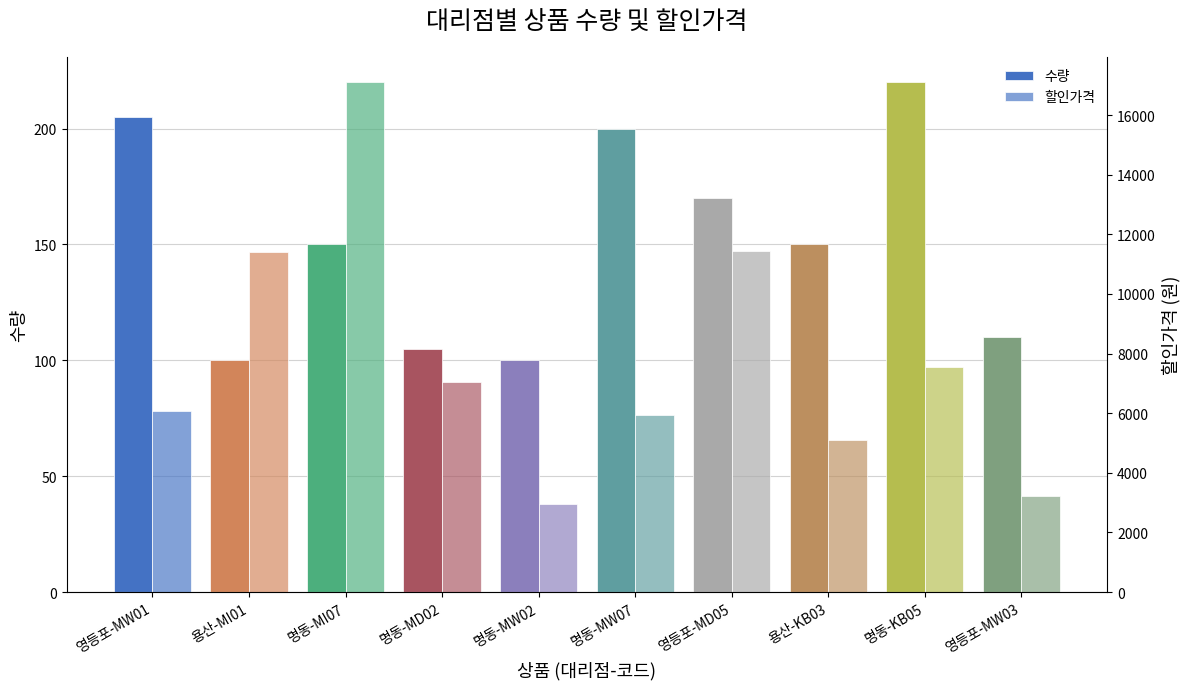

What is the total value across all series at 용산-MI01?

11500.0